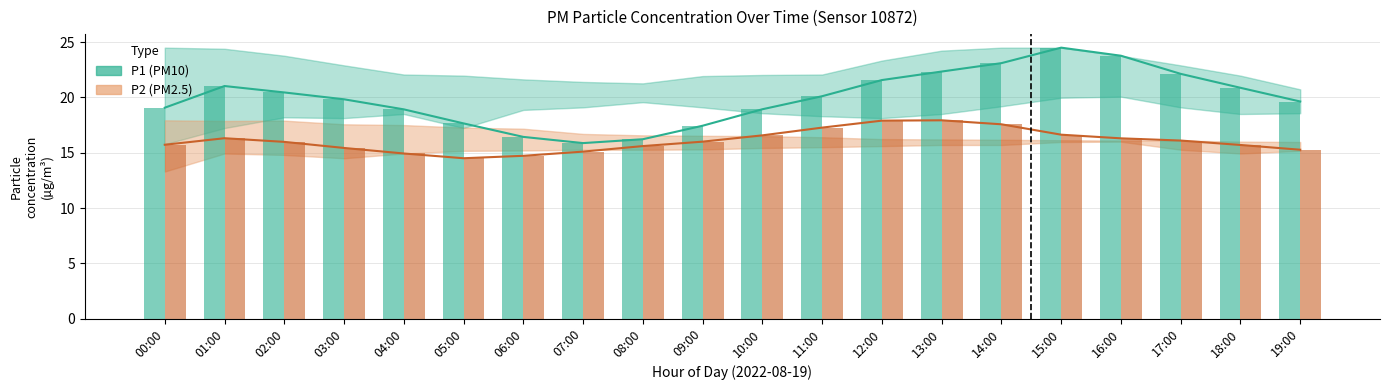

Which series has the largest total across all categories?

P1